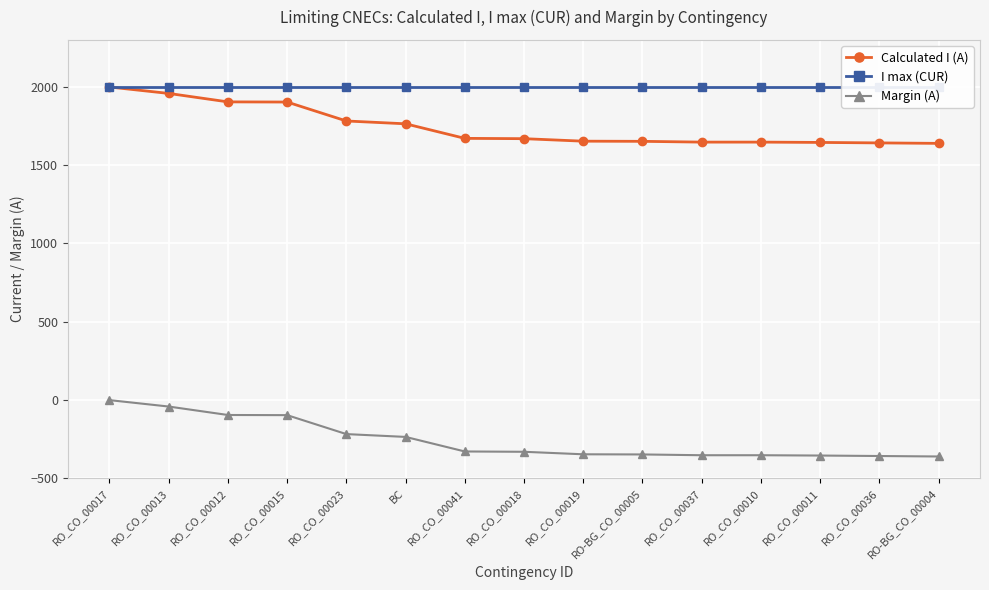

The value of Margin (A) at RO_CO_00018 is -442. True or false?

False